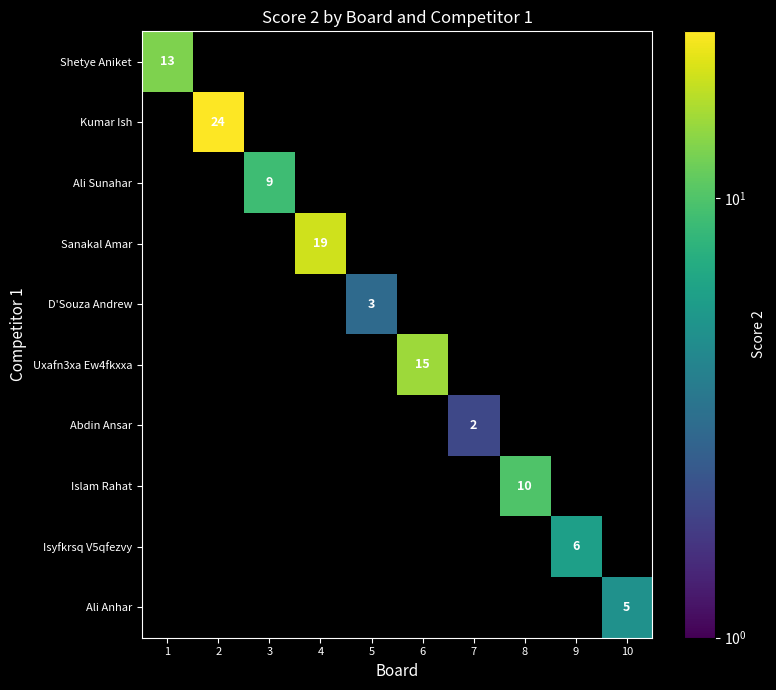

At how many categories does at least one series exceed 14?

3